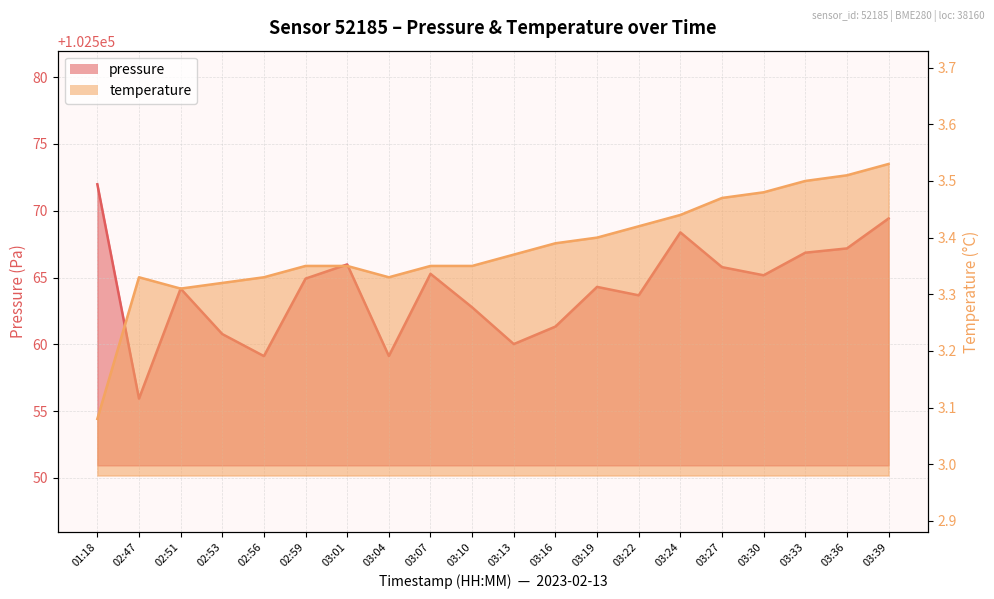

True or false: pressure and temperature cross at least once.

False